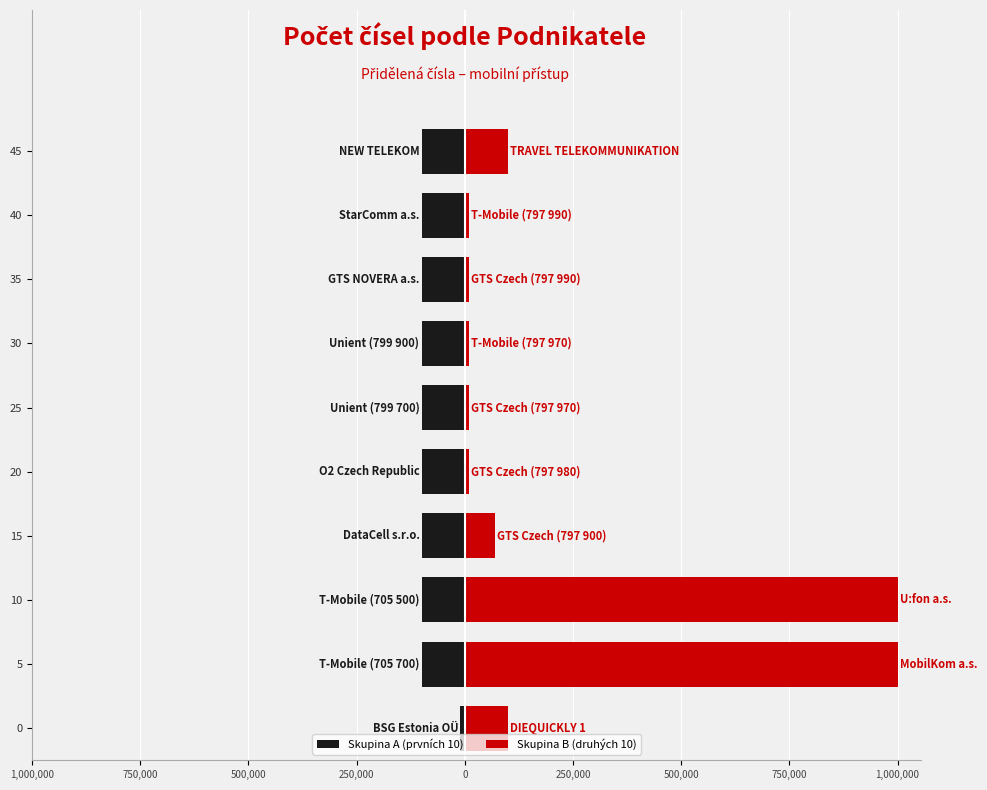

Which series has the largest range (max minus min)?

Skupina B (druhých 10)